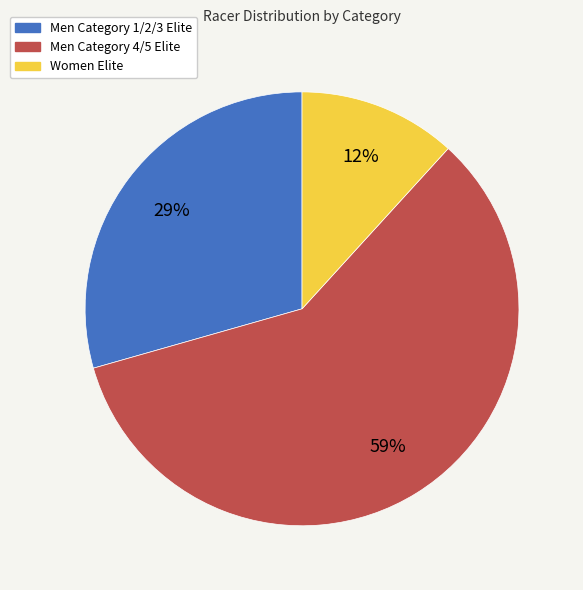

To the nearest percent, what is the difference between the largest and smallest slice percentages?

47%